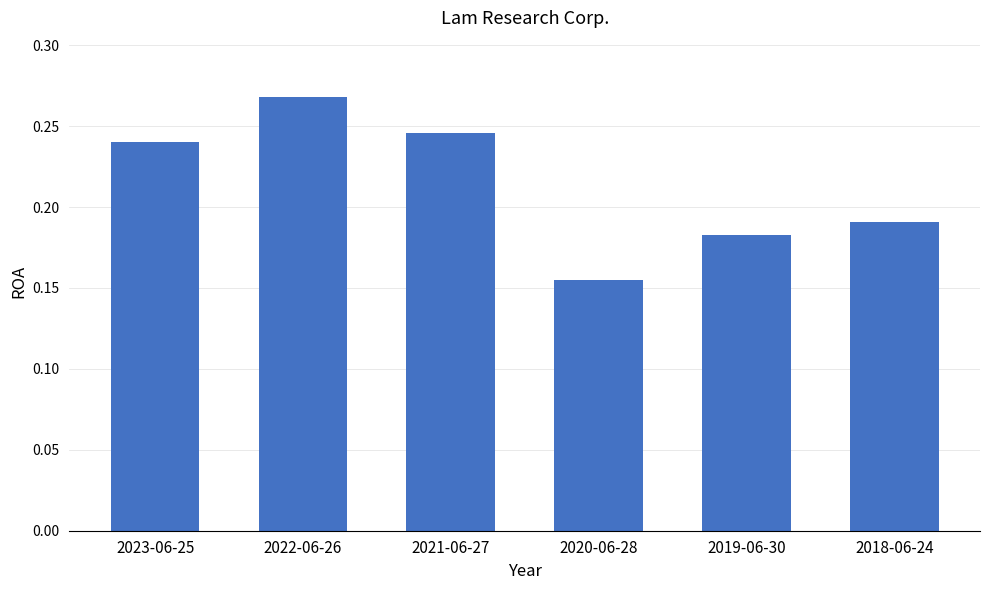

At which category does the chart reach its minimum across all series?

2020-06-28